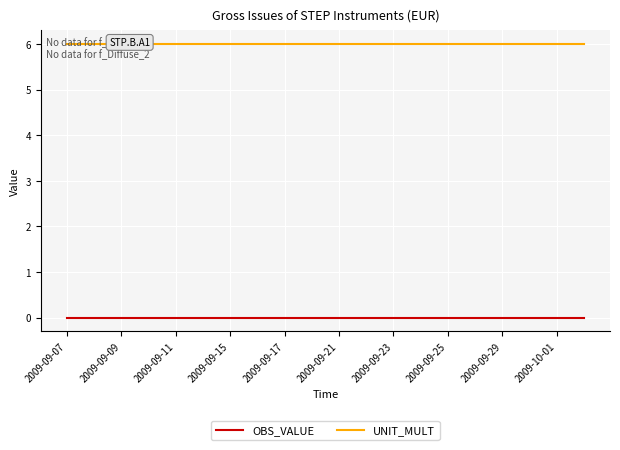

True or false: OBS_VALUE has more than 1 interior local peaks.

False